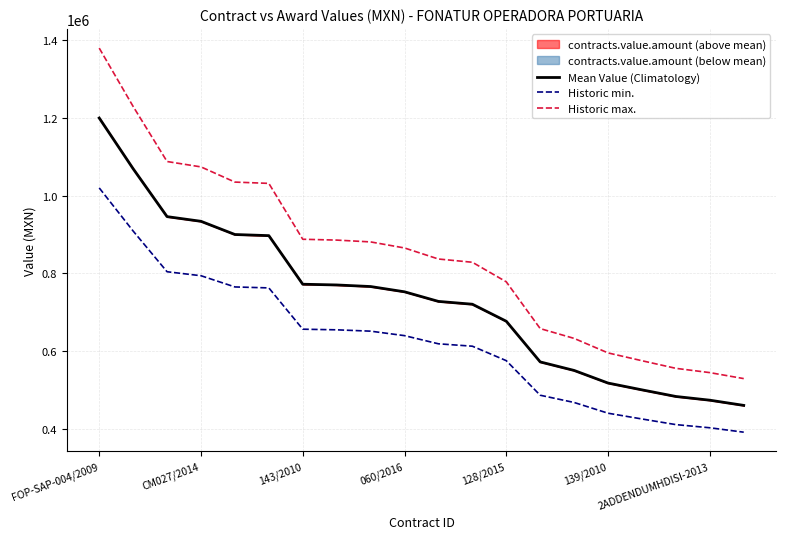

Reading right to left, transcribe all the data shown in this chart.

Mean Value (Climatology): 460000.0	473383.7	482950.3	500000.0	517500.0	550000.0	571958.0	676667.0	720497.2	727749.3	752477.3	766051.2	770109.3	771998.7	897092.0	900000.0	933997.0	946047.3	1069333.4	1200000.0
Historic min.: 391000.0	402376.2	410507.8	425000.0	439875.0	467500.0	486164.3	575166.9	612422.6	618586.9	639605.7	651143.5	654592.9	656198.9	762528.2	765000.0	793897.5	804140.2	908933.4	1020000.0
Historic max.: 529000.0	544391.3	555392.9	575000.0	595125.0	632500.0	657751.7	778167.0	828571.7	836911.7	865348.9	880958.9	885625.7	887798.5	1031655.8	1035000.0	1074096.6	1087954.4	1229733.5	1380000.0